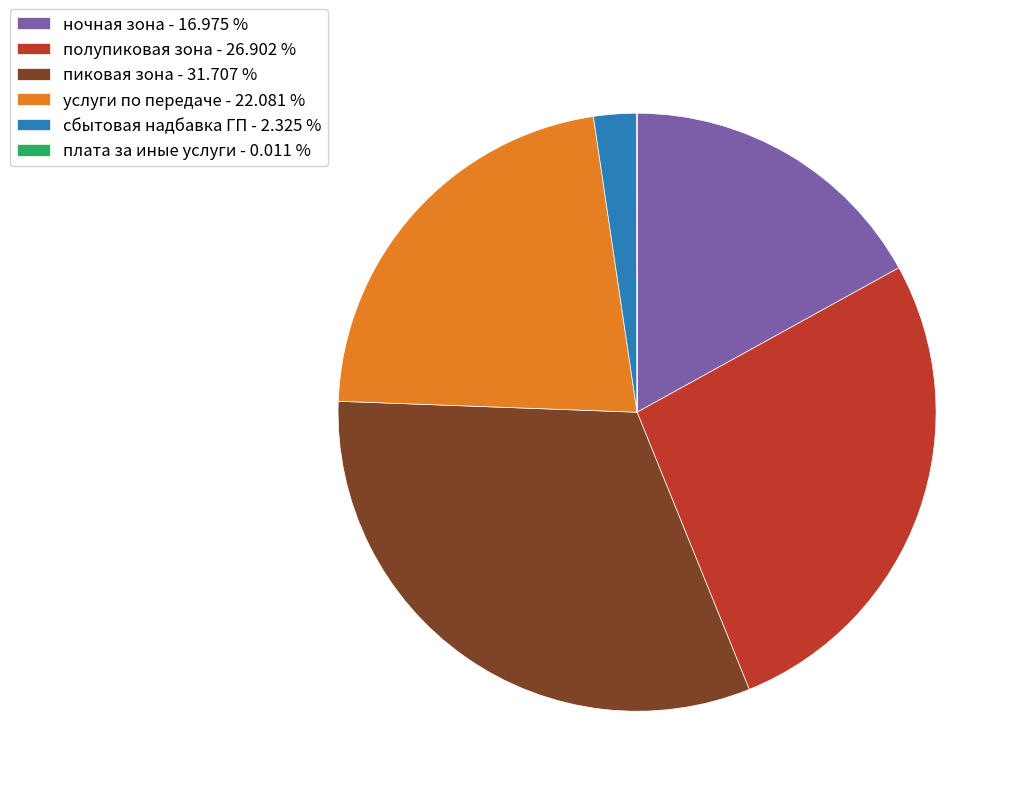

The пиковая зона slice represents 44% of the pie. True or false?

False